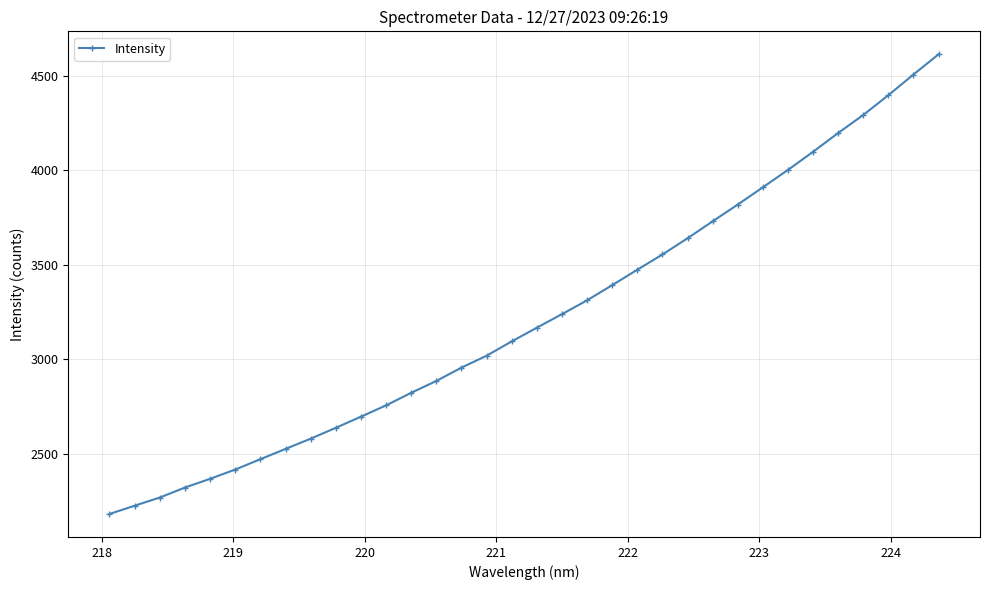

What is the difference between the maximum and second lowest values?

2387.8